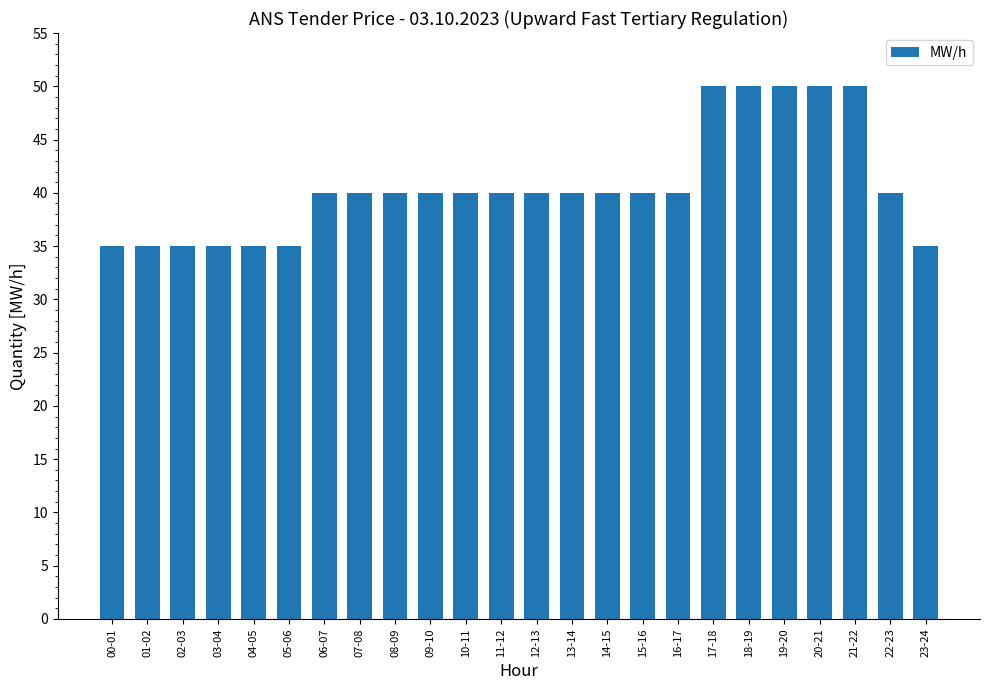

The chart shows a value of 35 at 02-03. True or false?

True